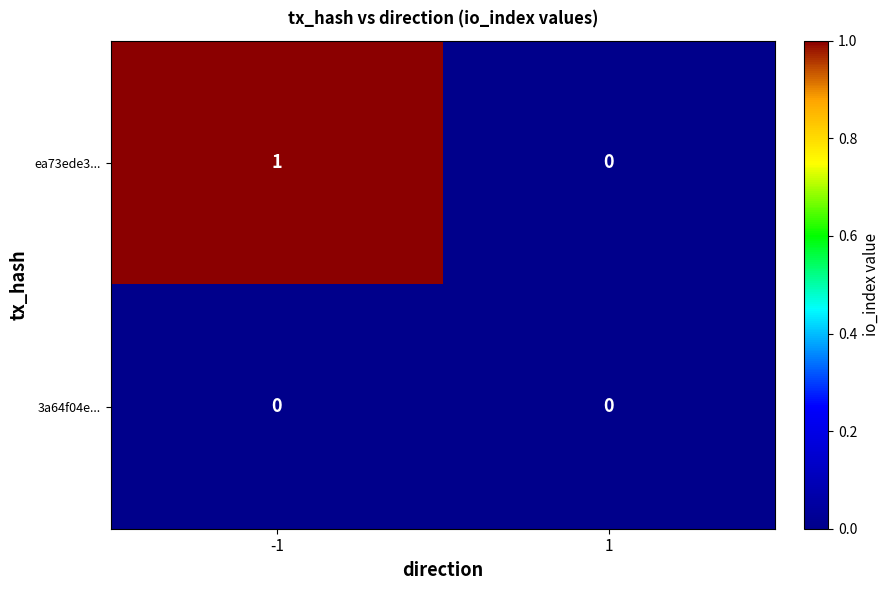

True or false: ea73ede3... has a value of 0 at 1.

True